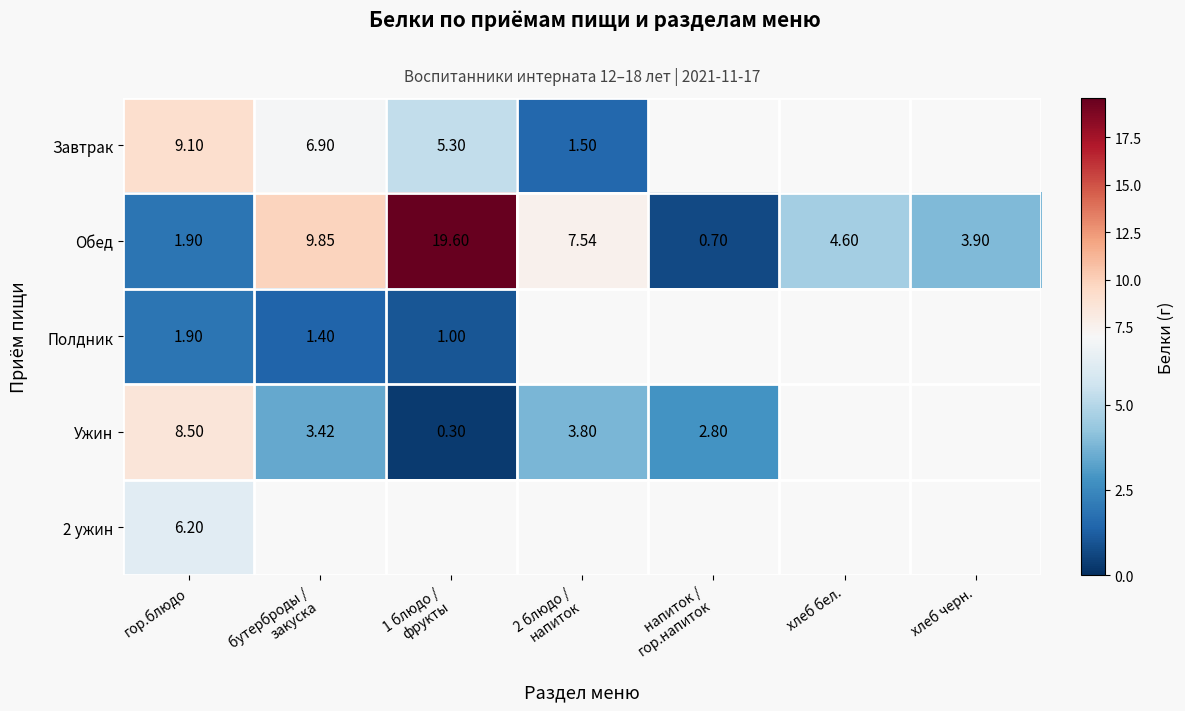

What value does the Обед series have at хлеб бел.?

4.6